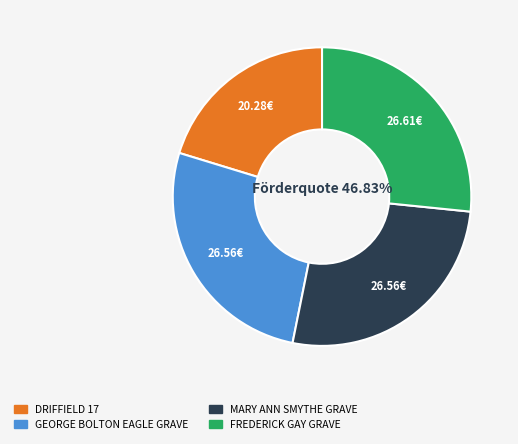

What percentage is NOT represented by MARY ANN SMYTHE GRAVE?

73.4%